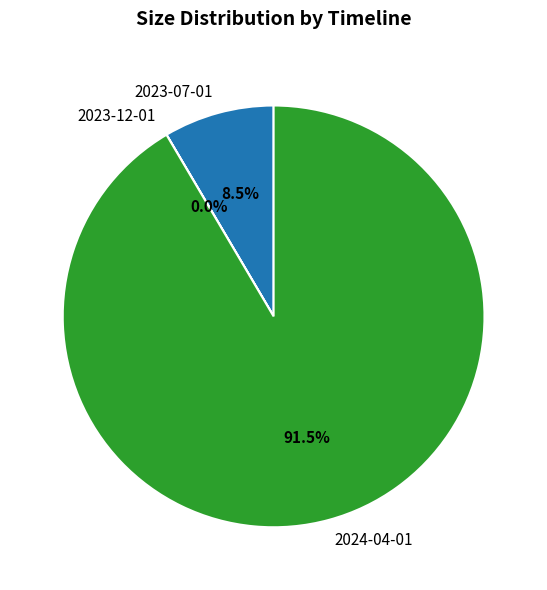

Is 2024-04-01 the majority of the pie?

Yes